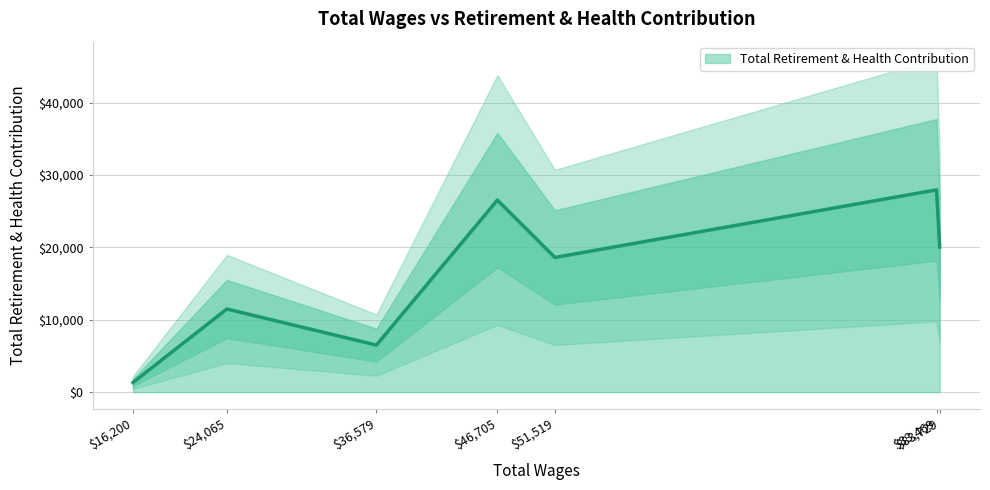

Reading left to right, what are all the values shown in this chart?

83729=20051	83469=27937	51519=18603	46705=26524	36579=6498	24065=11486	16200=1337